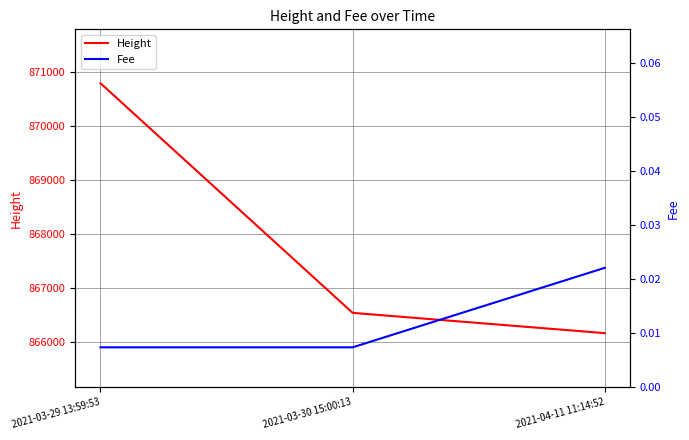

What are all the series names shown in the legend?

Height, Fee